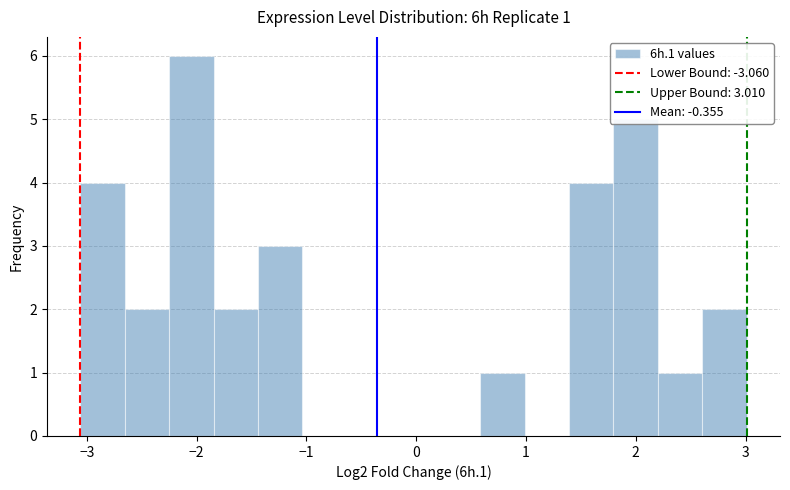

Over which range of the x-axis is the bar tallest?

-2.3 to -1.8